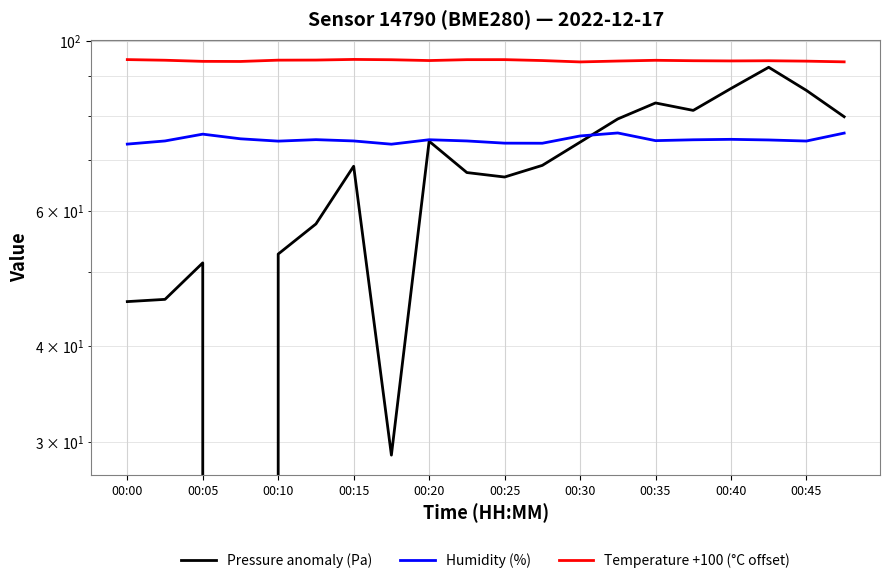

Is the value of Temperature +100 (°C offset) at 00:30 greater than the value of Pressure anomaly (Pa) at 19?

Yes